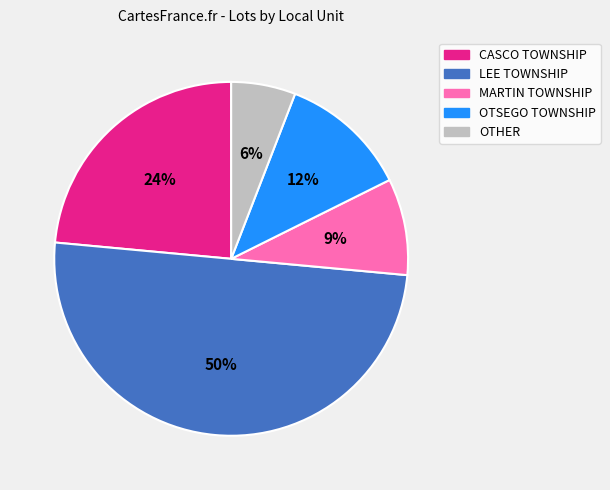

What percentage is the CASCO TOWNSHIP slice, to the nearest percent?

24%